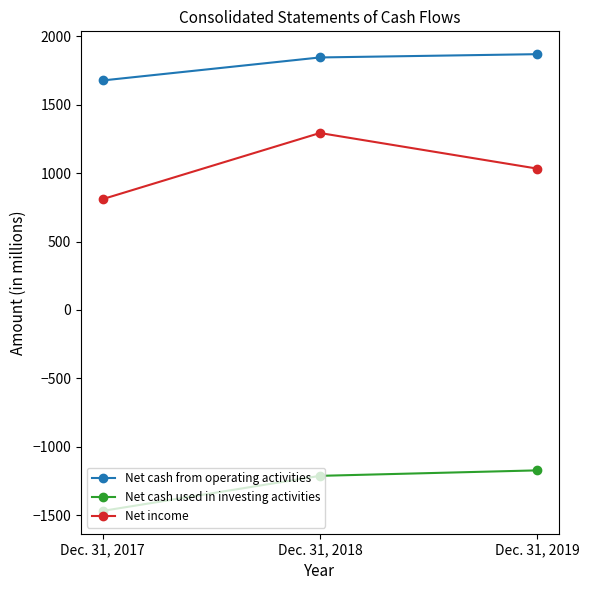

What is the greatest value displayed?

1869